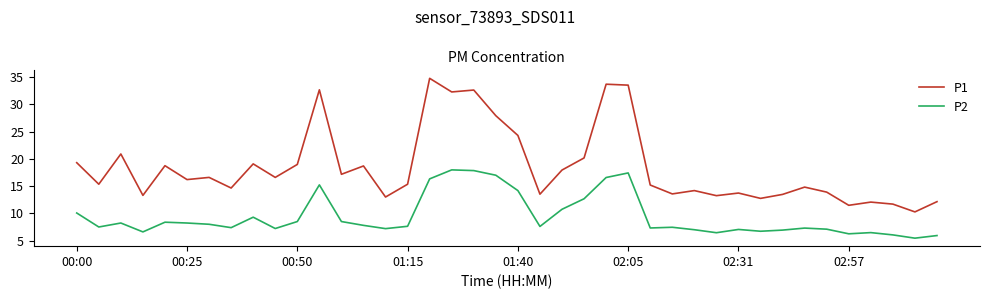

What is the maximum value for P1?

34.8